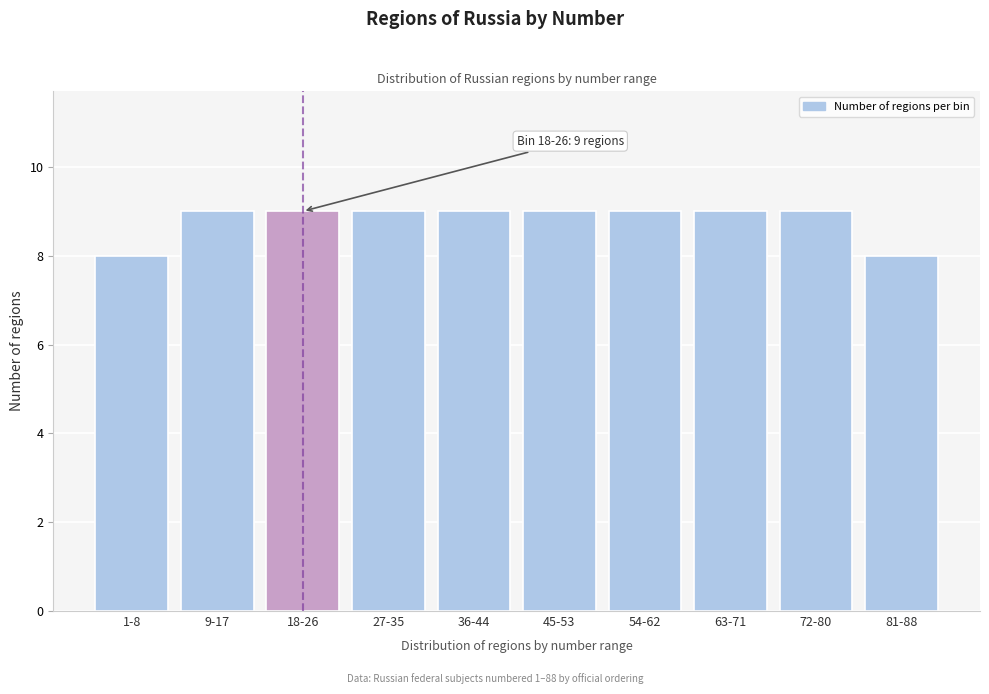

Reading left to right, what are all the values shown in this chart?

8	9	9	9	9	9	9	9	9	8